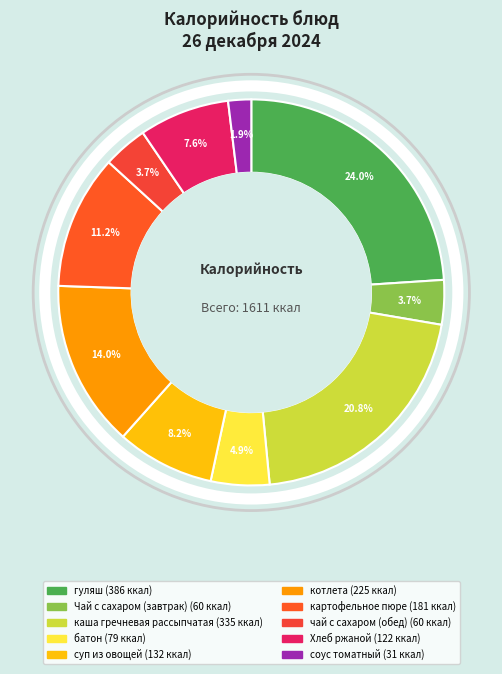

How many slices are in this pie chart?

10